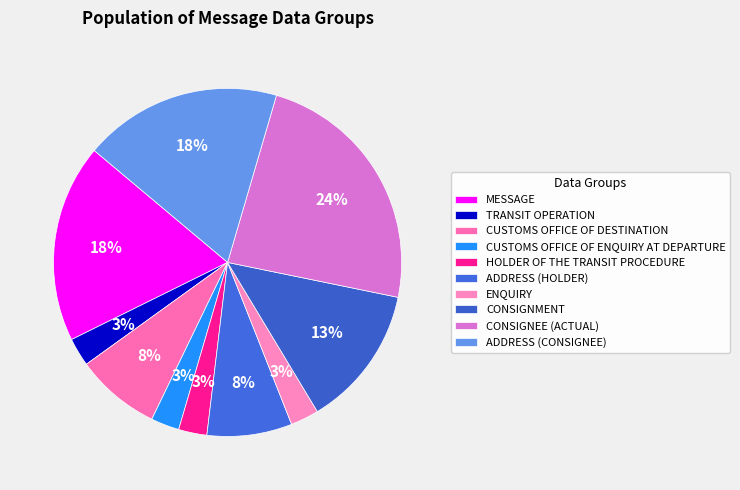

What percentage do CONSIGNEE (ACTUAL) and CONSIGNMENT together represent?

36.8%